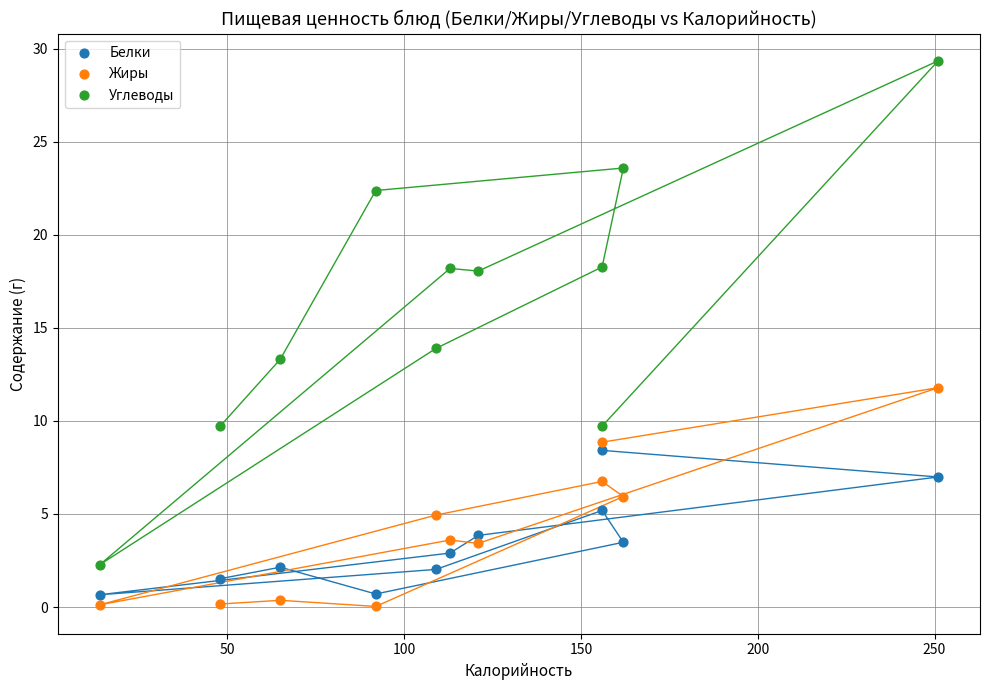

Which series has the widest spread of Y values?

Углеводы